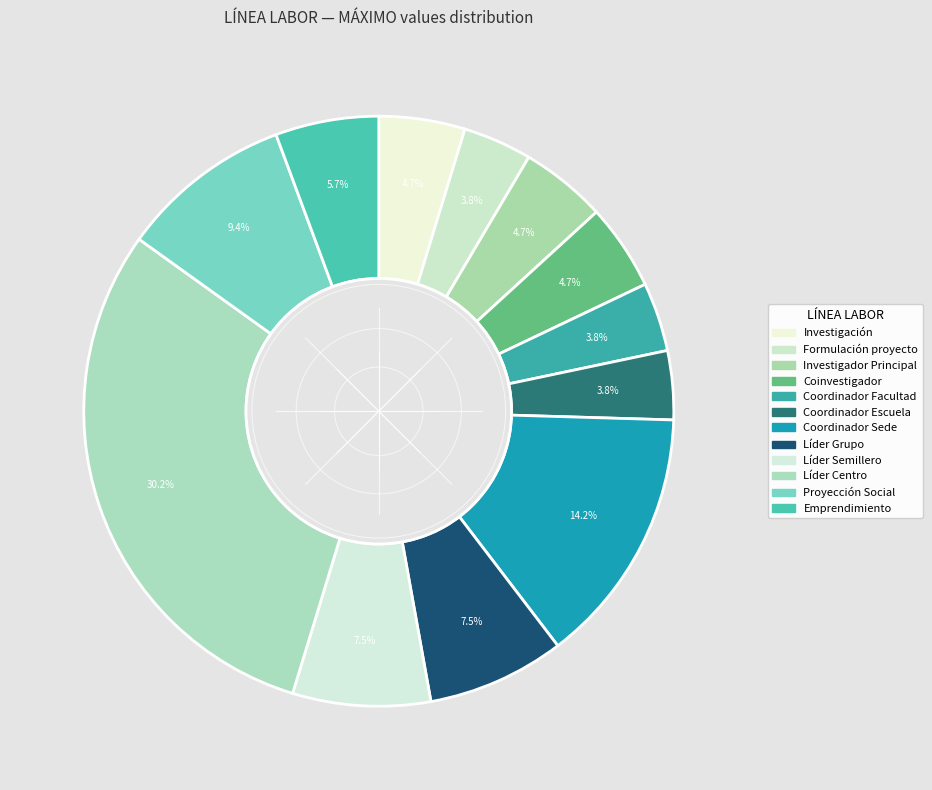

Count the number of slices in the pie.

12